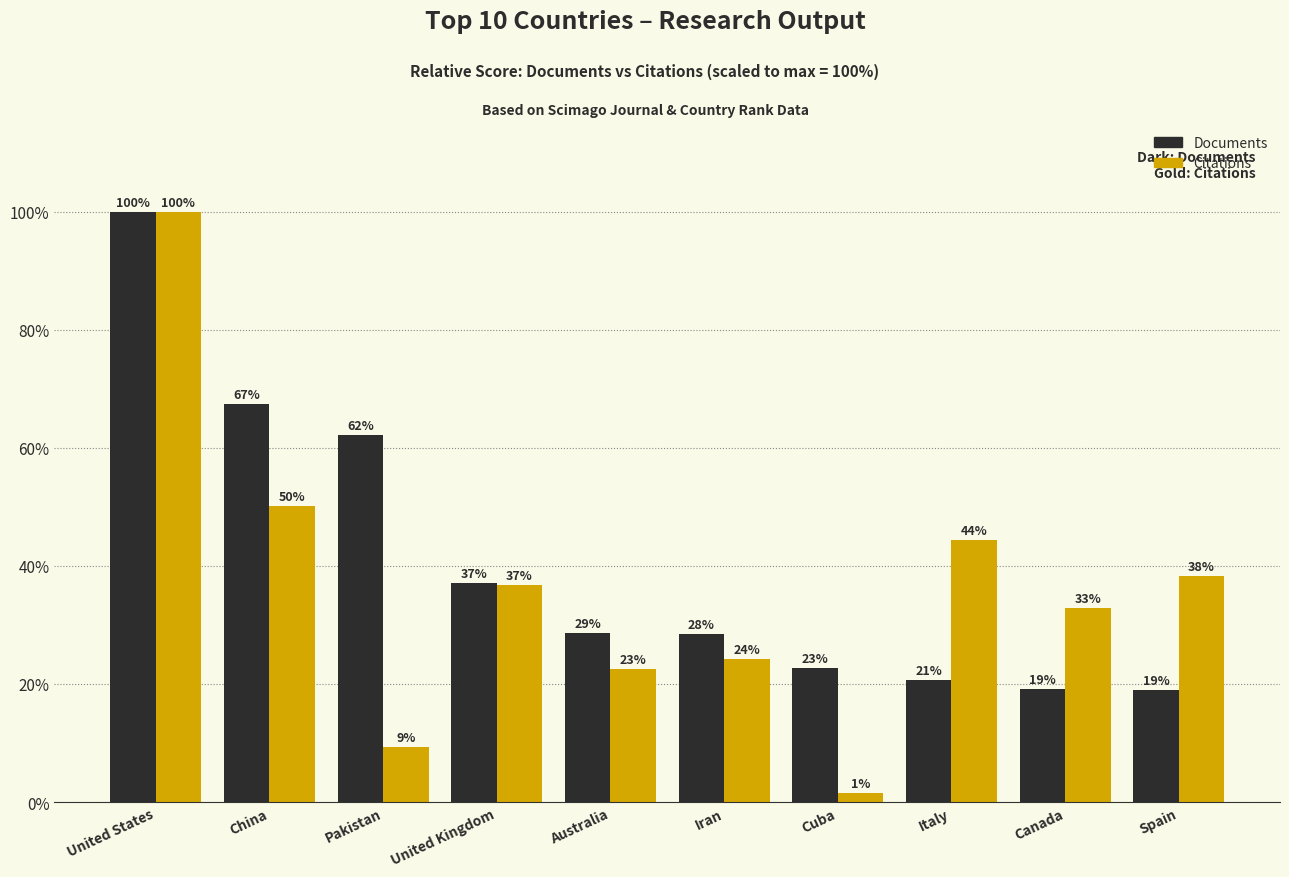

What is the label of the 4th bar from the left?

United Kingdom